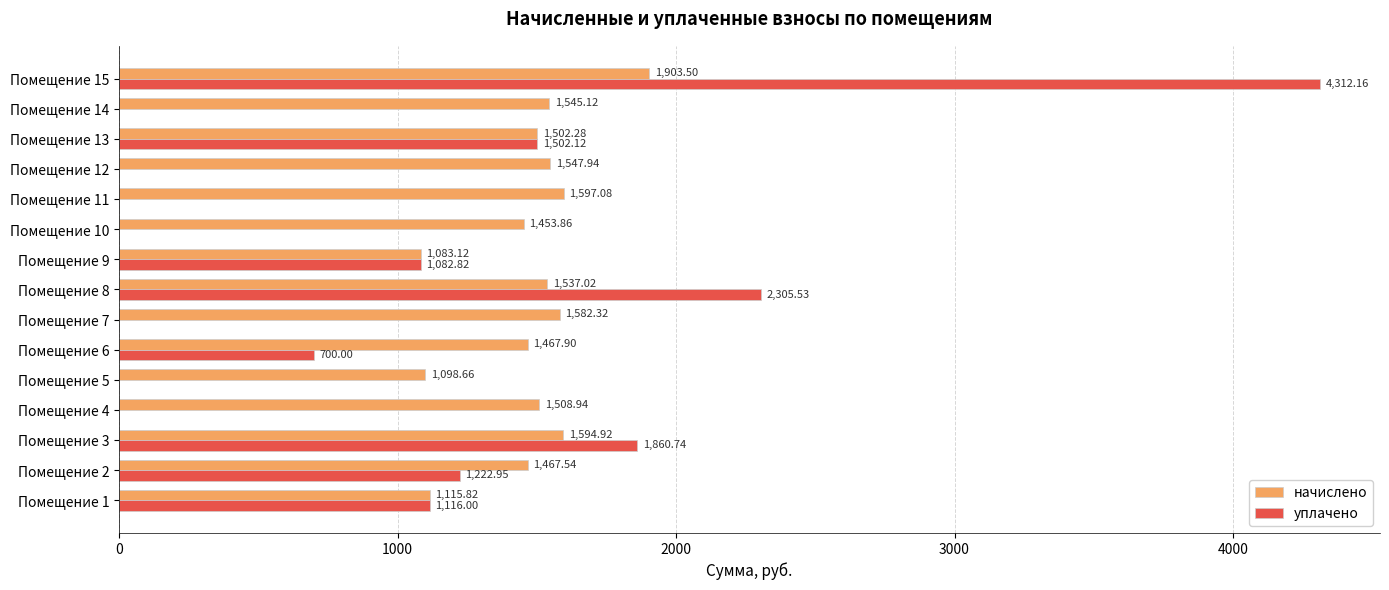

What is the total value across all series at Помещение 8?

3842.6